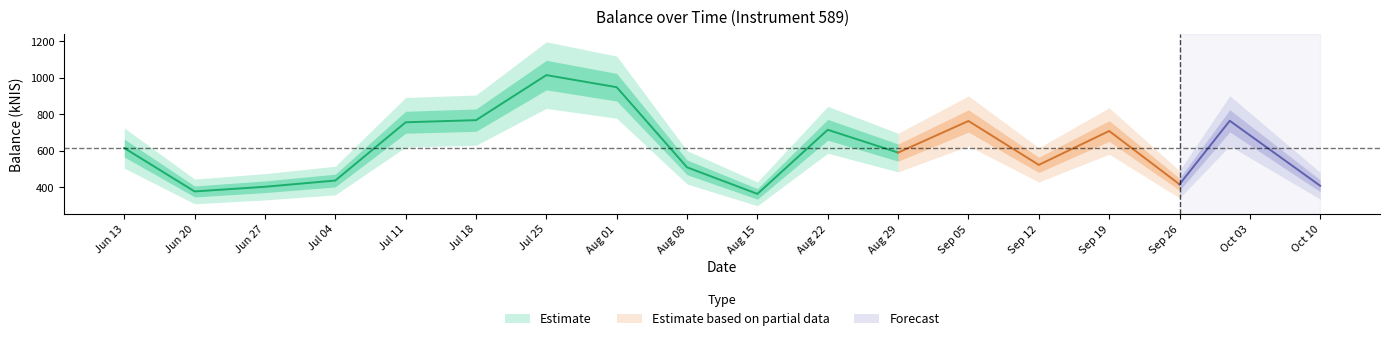

List the labels in order of value, largest first.

2024-07-25, 2024-08-01, 2024-07-18, 2024-10-01, 2024-09-05, 2024-07-11, 2024-08-22, 2024-09-19, 2024-06-13, 2024-08-29, 2024-09-12, 2024-08-08, 2024-07-04, 2024-09-26, 2024-10-10, 2024-06-27, 2024-06-20, 2024-08-15